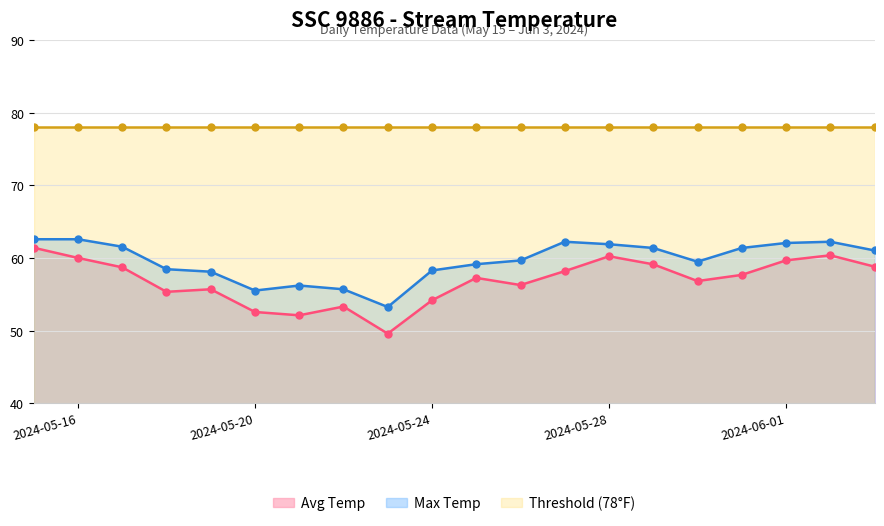

True or false: Max Temp and Avg Temp cross at least once.

False